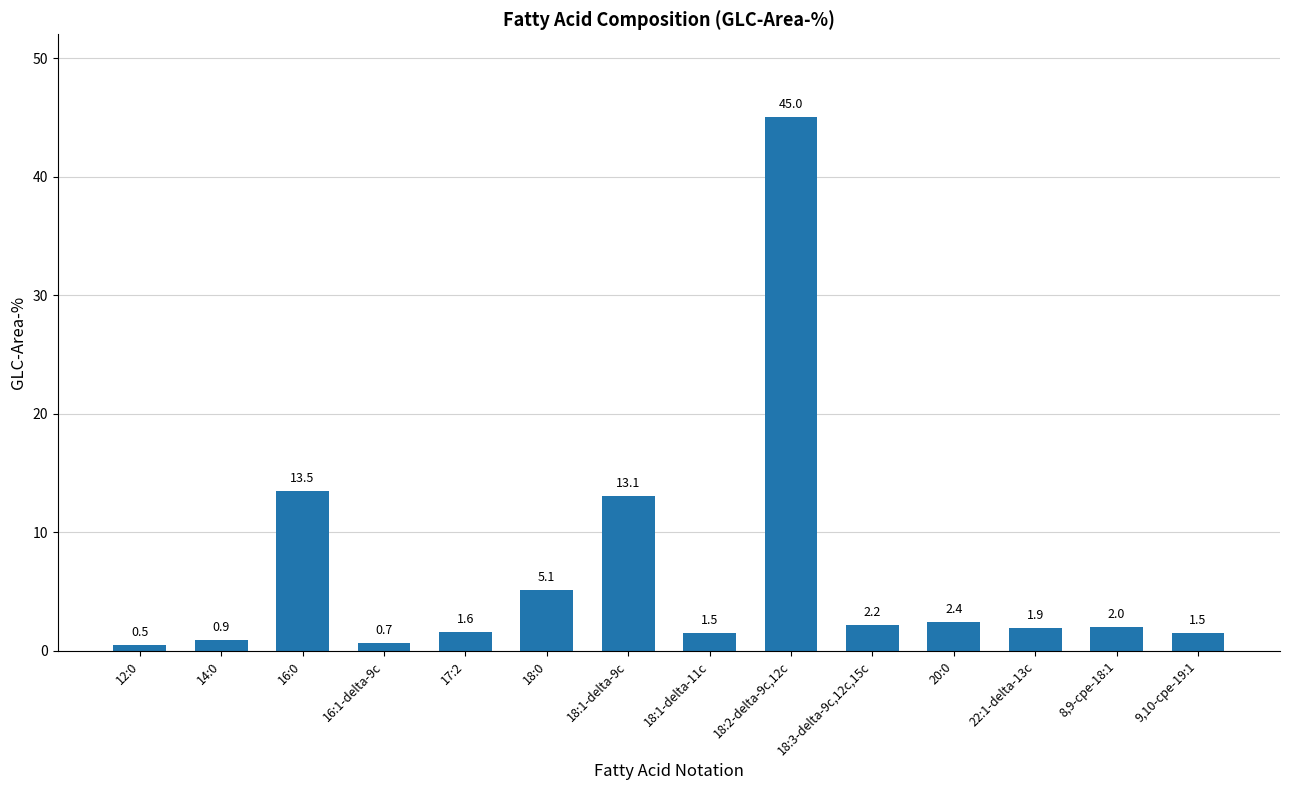

What is the change in value from 16:1-delta-9c to 18:0?

+4.4